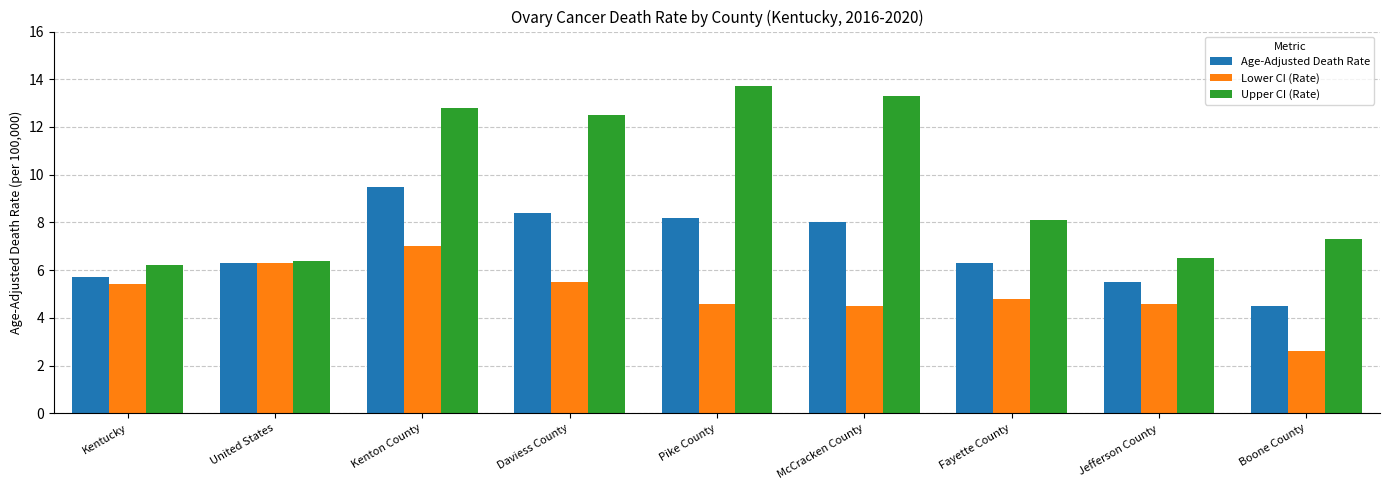

Rank the series at Jefferson County from highest to lowest value.

Upper CI (Rate), Age-Adjusted Death Rate, Lower CI (Rate)